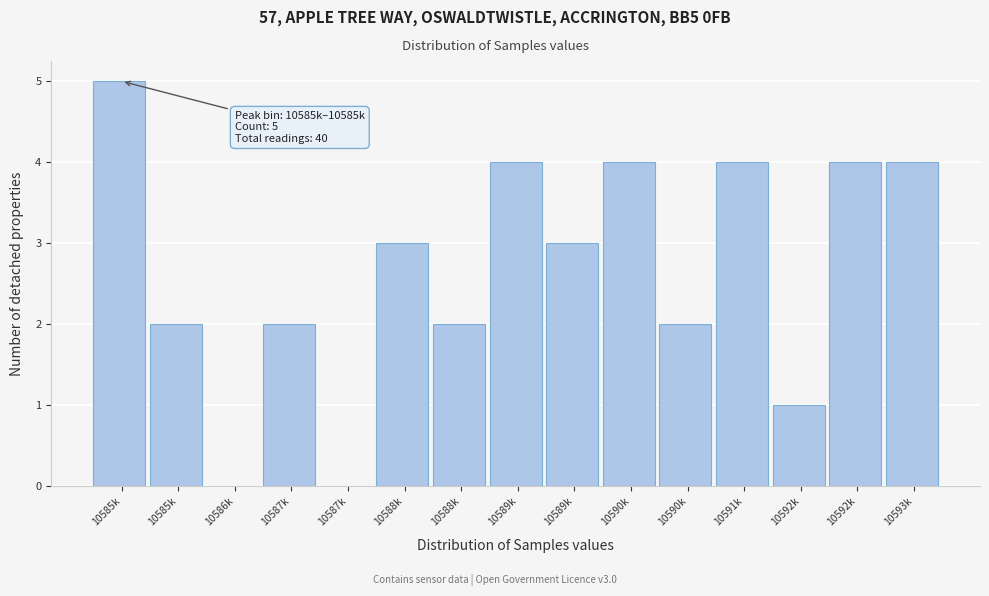

Are the bars horizontal?

No